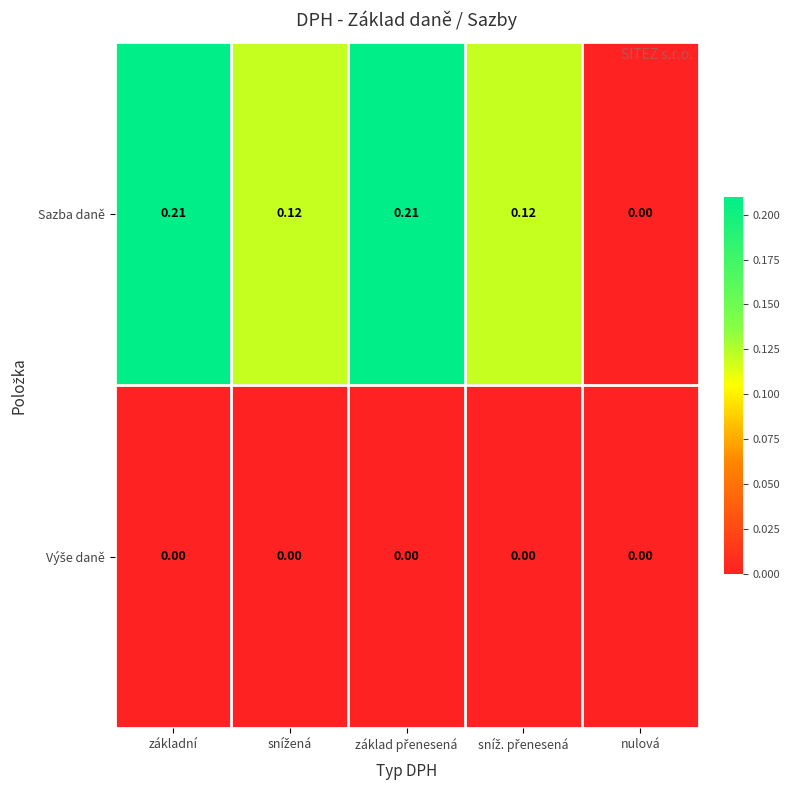

At which label is Sazba daně closest to 0?

nulová